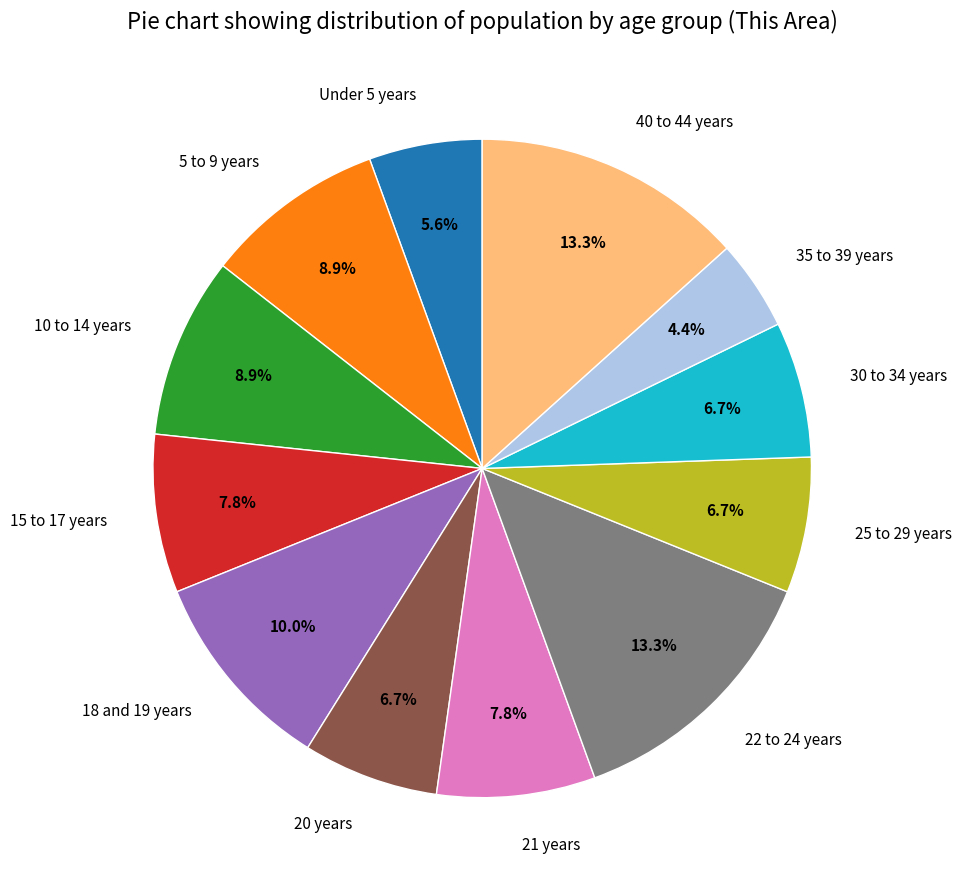

True or false: 25 to 29 years accounts for 1% of the total.

False